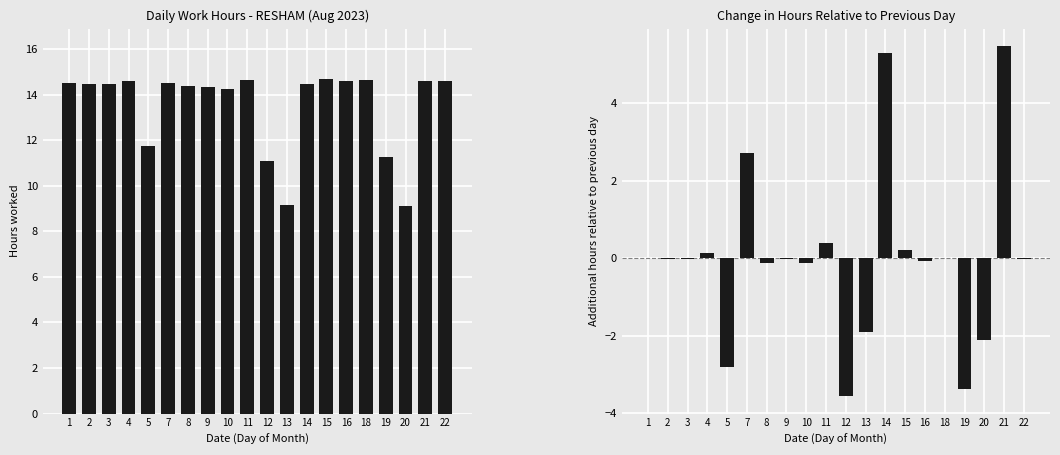

What is the value of the Hours Worked bar at the 14th from the left?

14.7